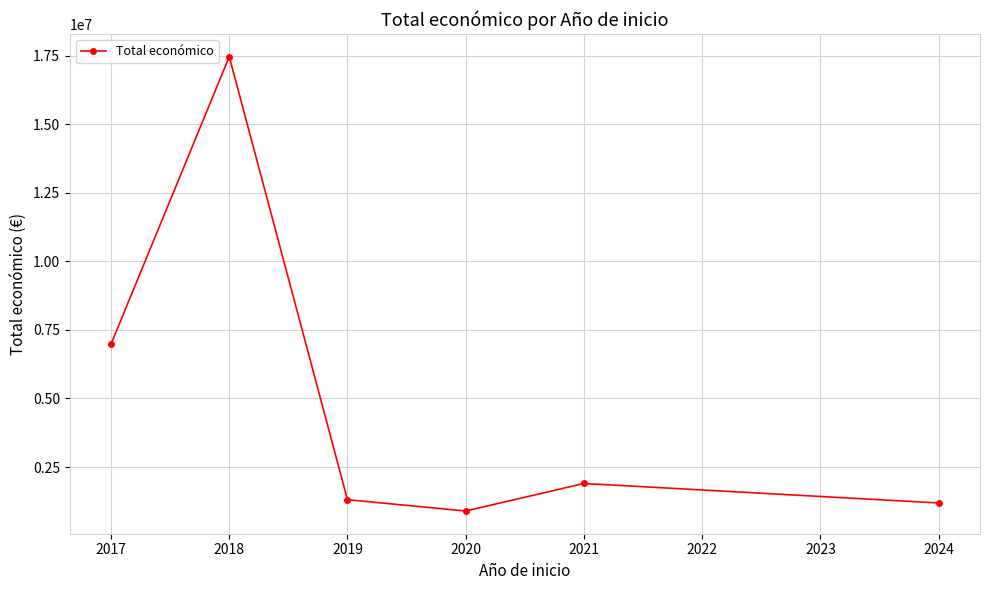

How many points are lower than both their immediate neighbors (excluding endpoints)?

1